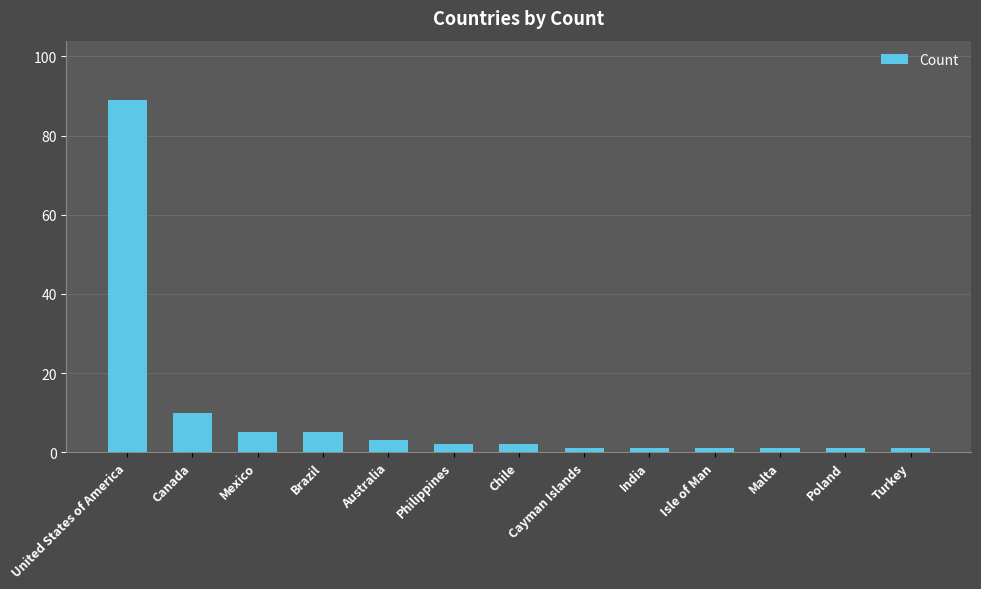

Which has a higher value, Brazil or Malta?

Brazil